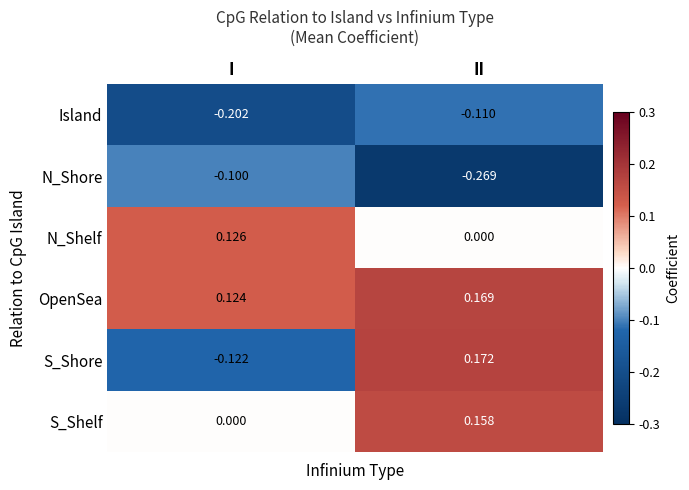

At which category does the chart reach its peak across all series?

II